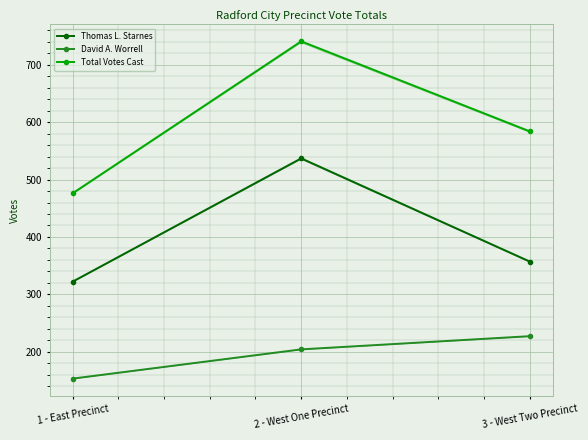

Reading left to right, what are all the values shown in this chart?

Thomas L. Starnes: 322	537	357
David A. Worrell: 153	204	227
Total Votes Cast: 476	741	584